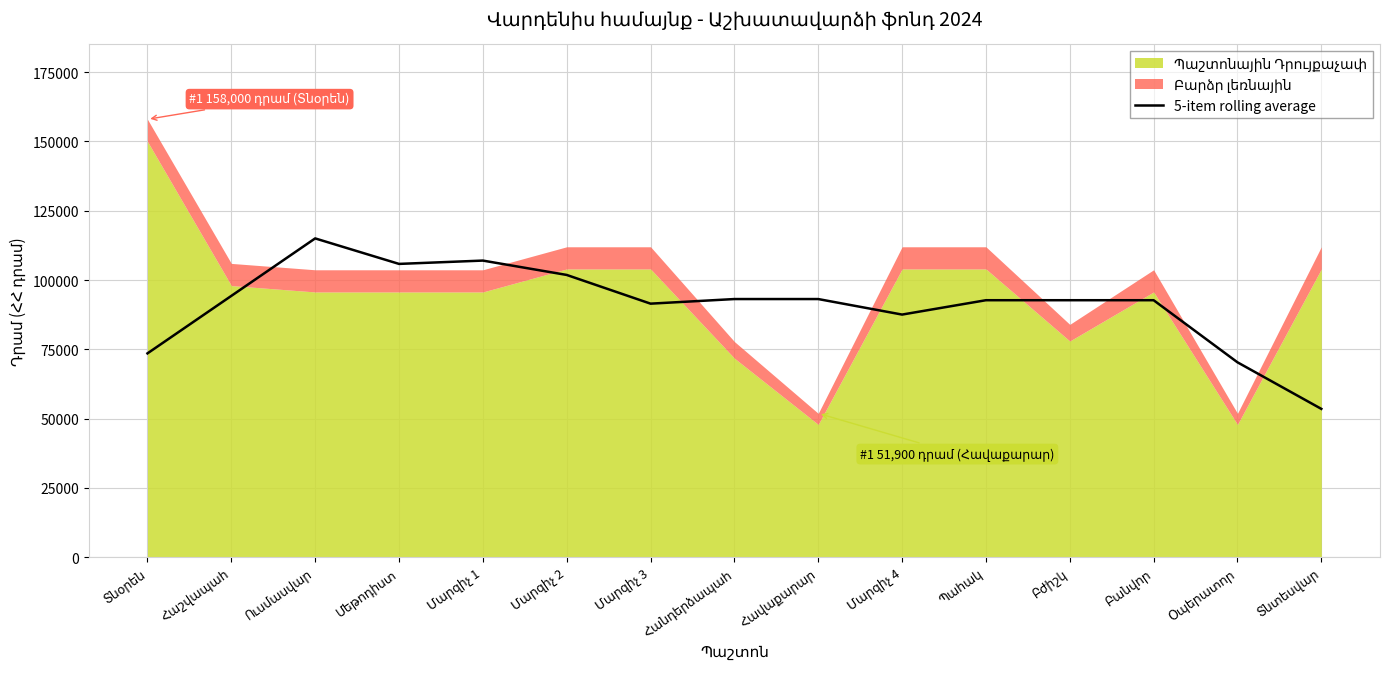

What is the minimum value for 5-item rolling average?

53520